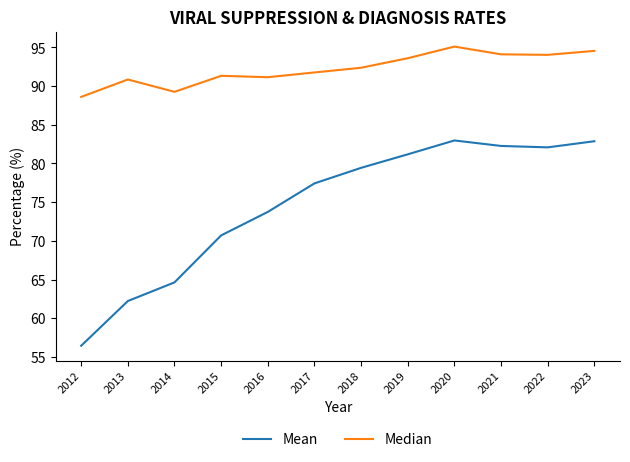

What is the sum of the Mean values at 2015 and 2014?

135.3